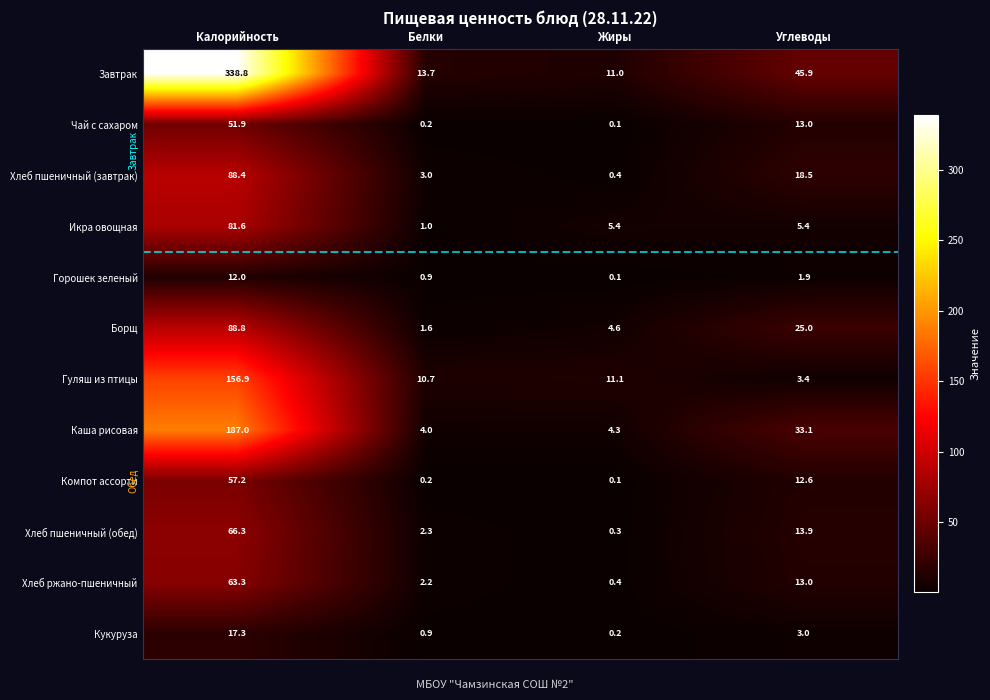

The Чай с сахаром series shows 0.2 at Белки. True or false?

True